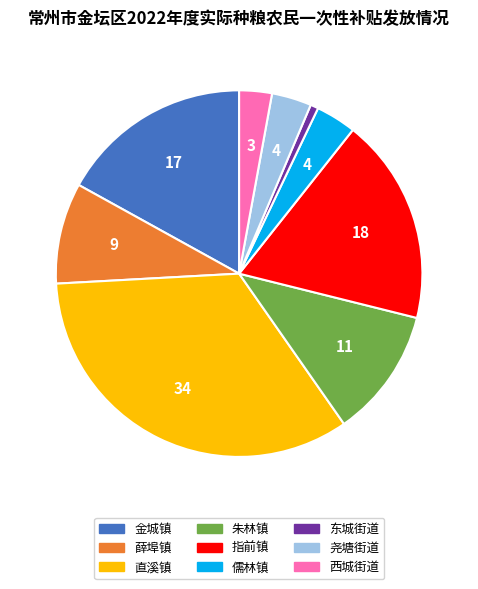

Which has a higher value, 尧塘街道 or 朱林镇?

朱林镇